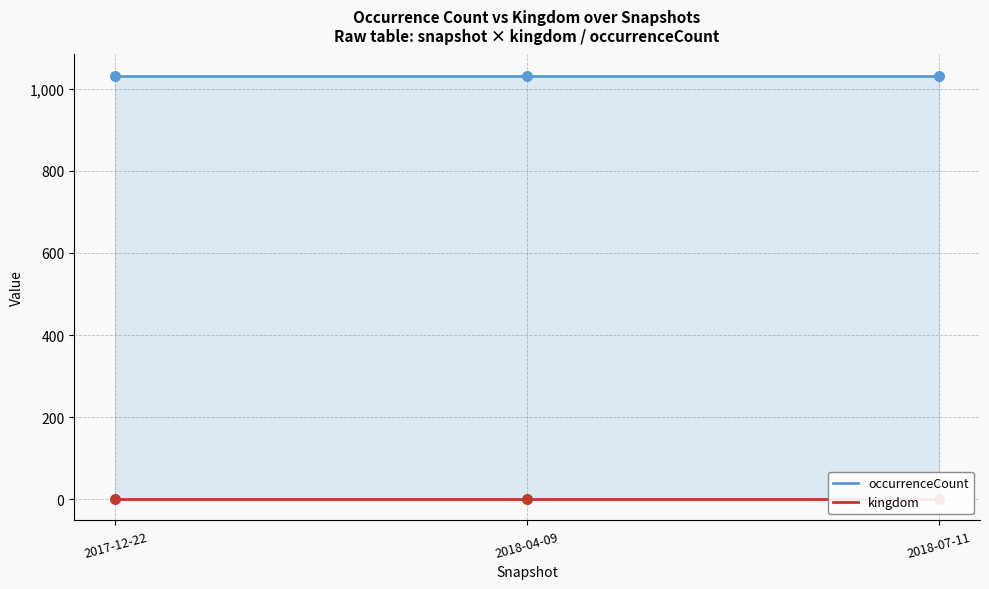

Which series reaches the minimum Y coordinate?

kingdom